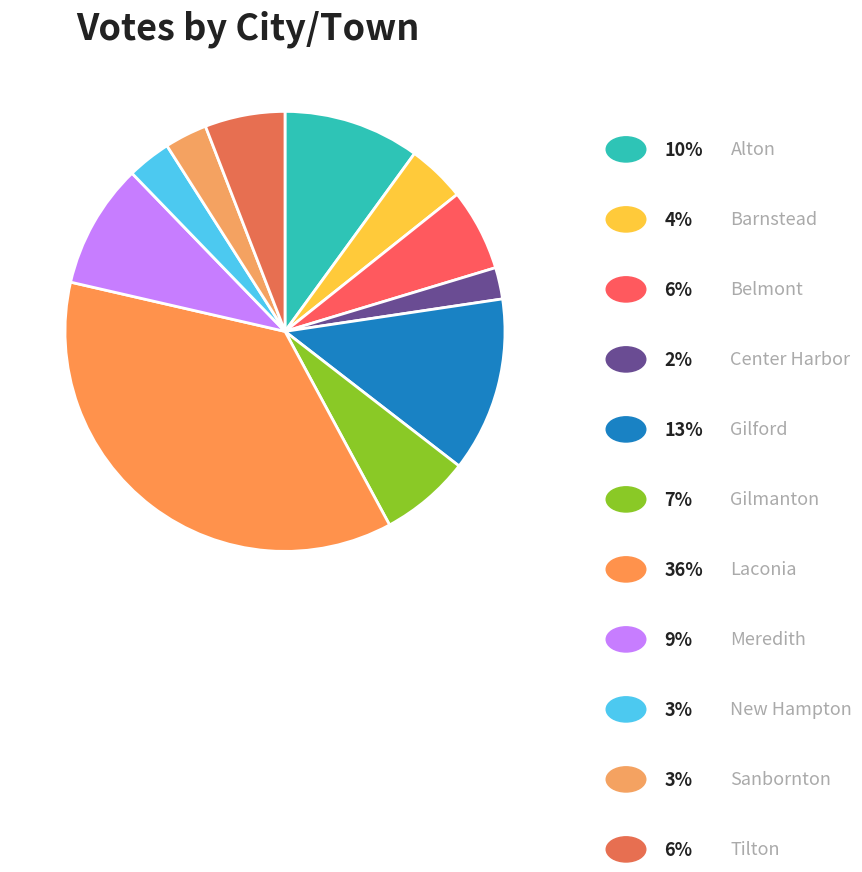

Count the number of slices in the pie.

11